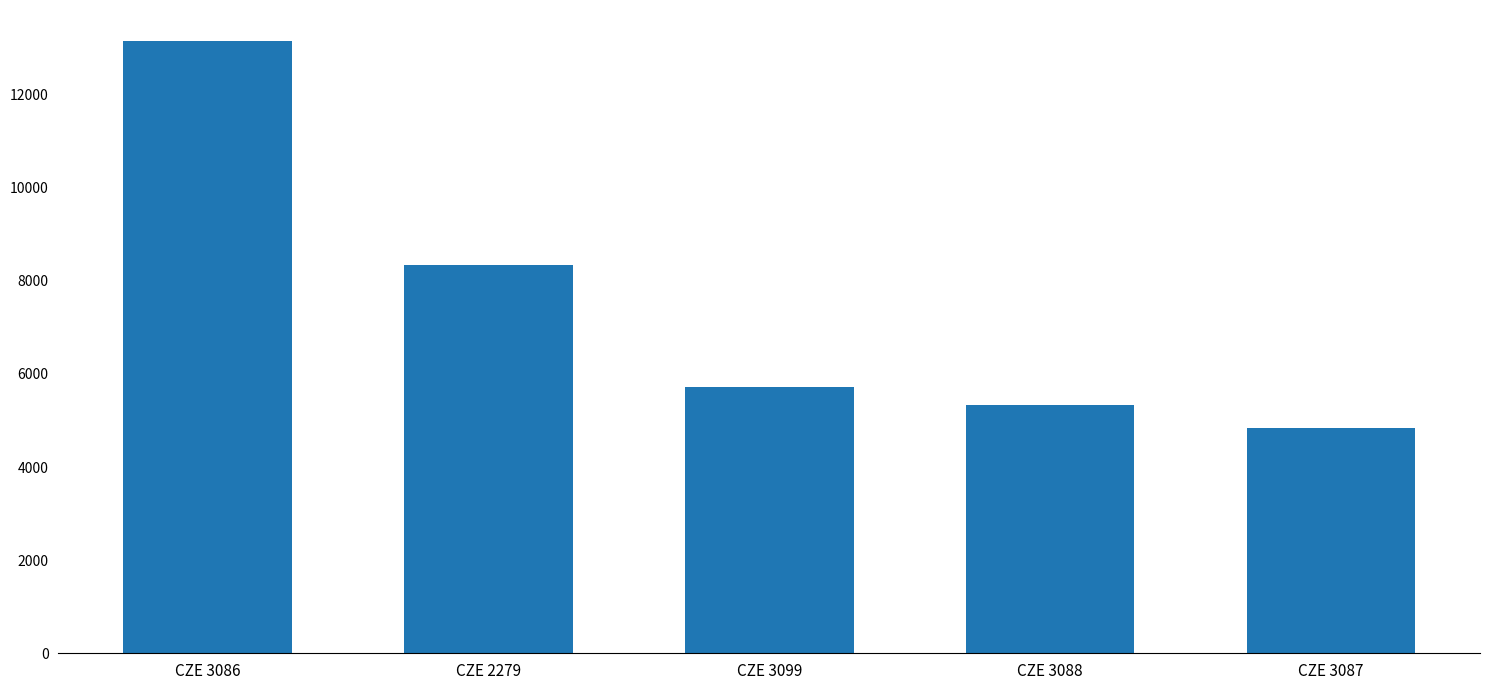

Approximately how many times larger is the value at CZE 3086 compared to CZE 3099?

2.3